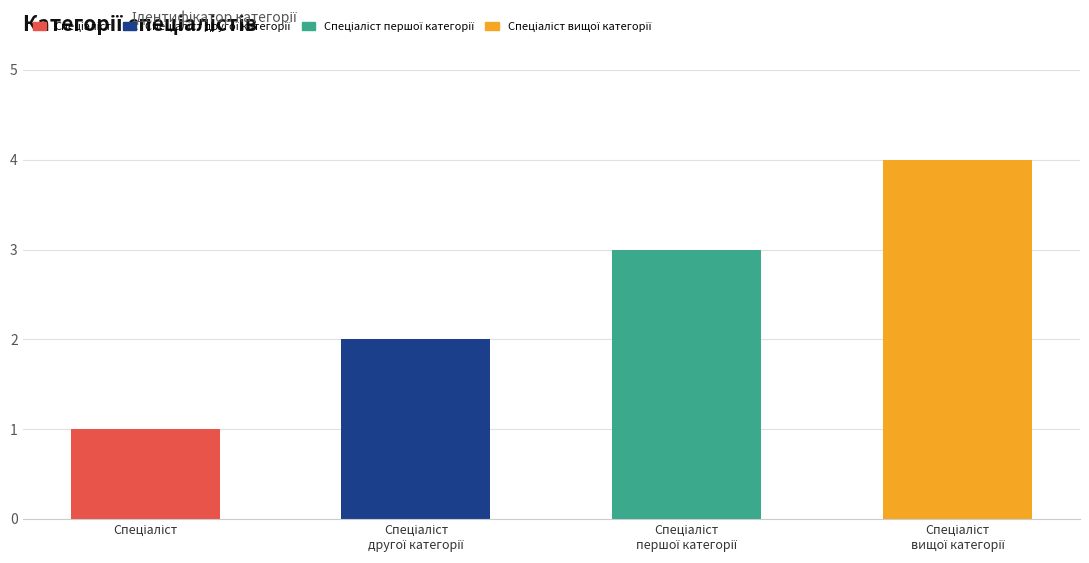

What is the greatest value displayed?

4